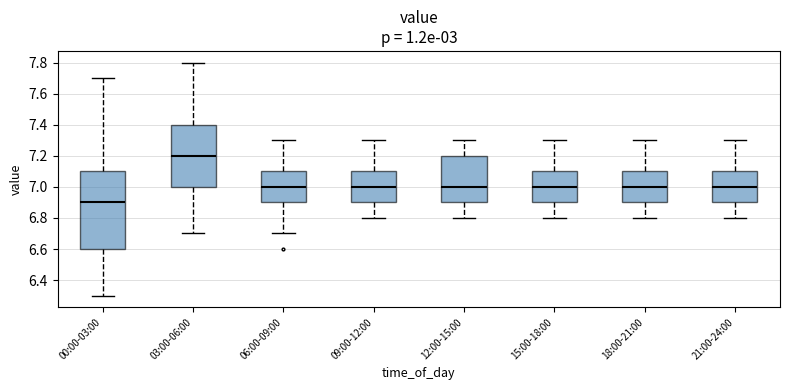

Where does the lower whisker of the box for 12:00-15:00 end on the y-axis? The values are not printed on the chart, so give them approximately, as read against the axis.

6.8